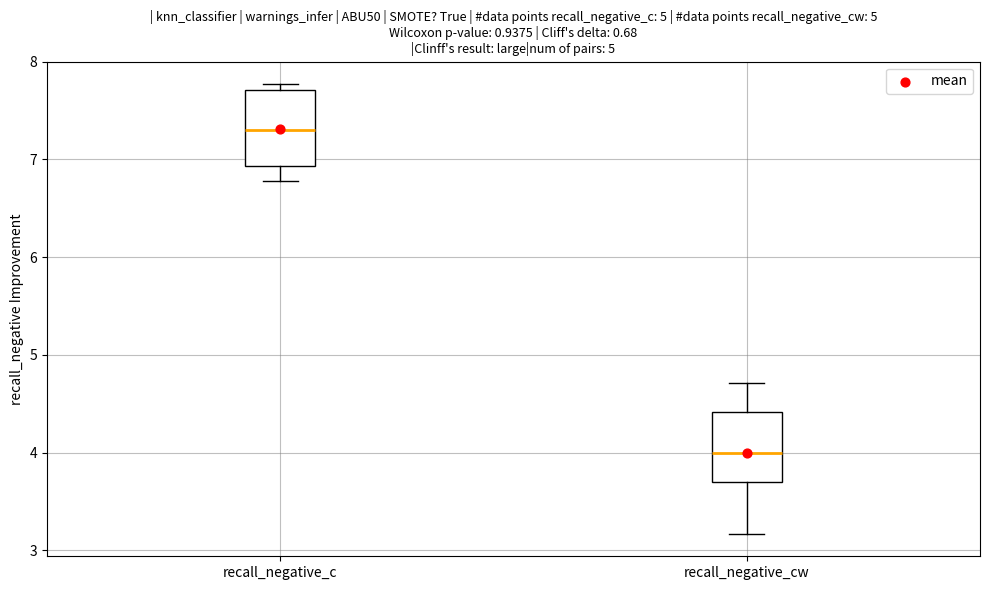

Reading left to right, read every box against the y-axis: the position of its median line, the range the box covers, and the ends of its whiskers. The values are not printed on the chart, so give them approximately, as read against the axis.

recall_negative_c: median 7.3, box 6.9 to 7.7, whiskers 6.8 to 7.8
recall_negative_cw: median 4.0, box 3.7 to 4.4, whiskers 3.2 to 4.7